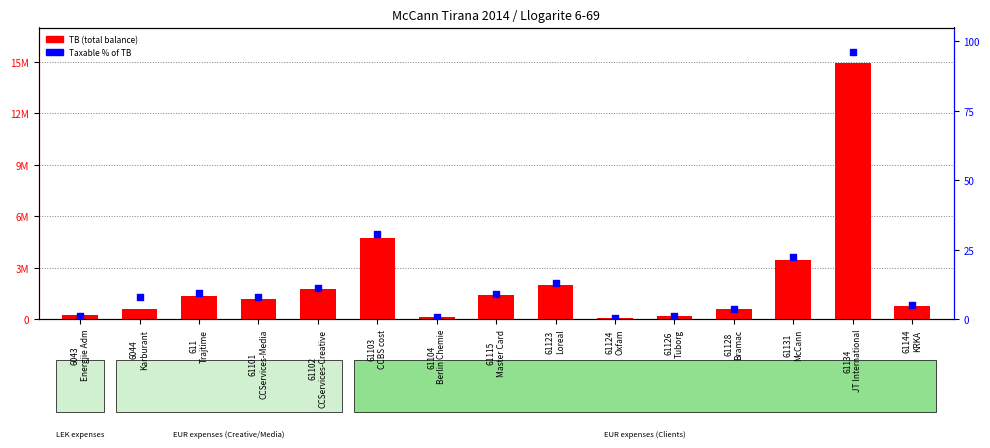

Is the value of Taxable % at 61128
Bramac greater than the value of TB (total balance) at 6044
Karburant?

No